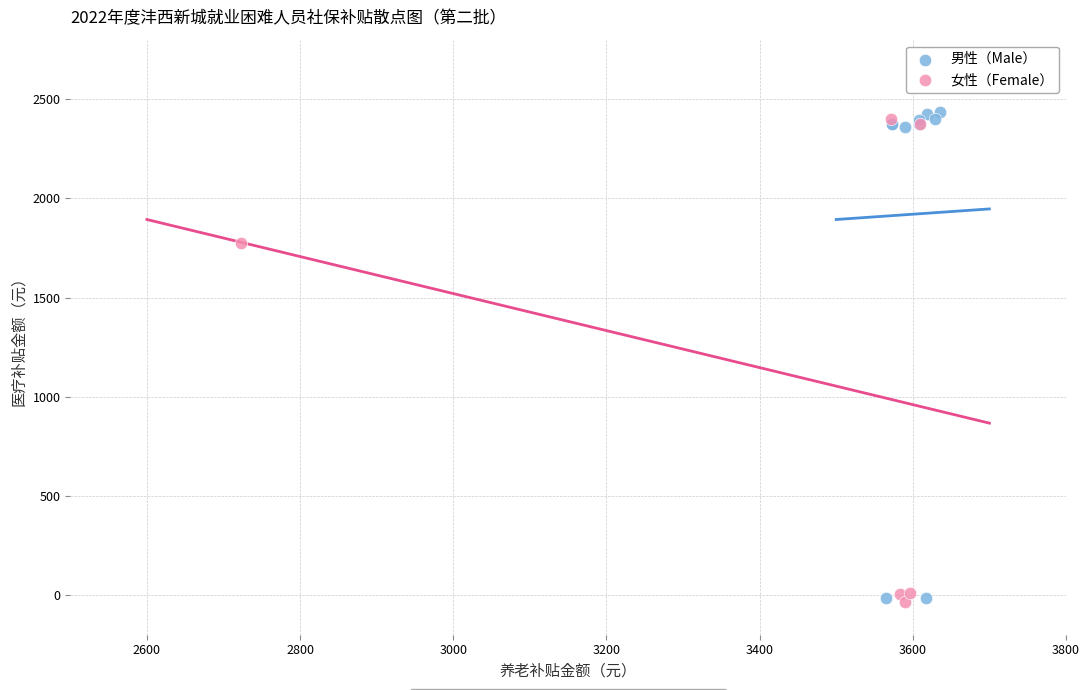

Which series has the largest Y range (max minus min)?

男性（Male）